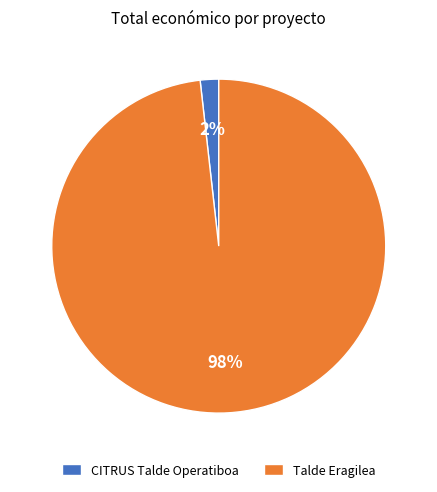

Which slice is the smallest?

CITRUS Talde Operatiboa